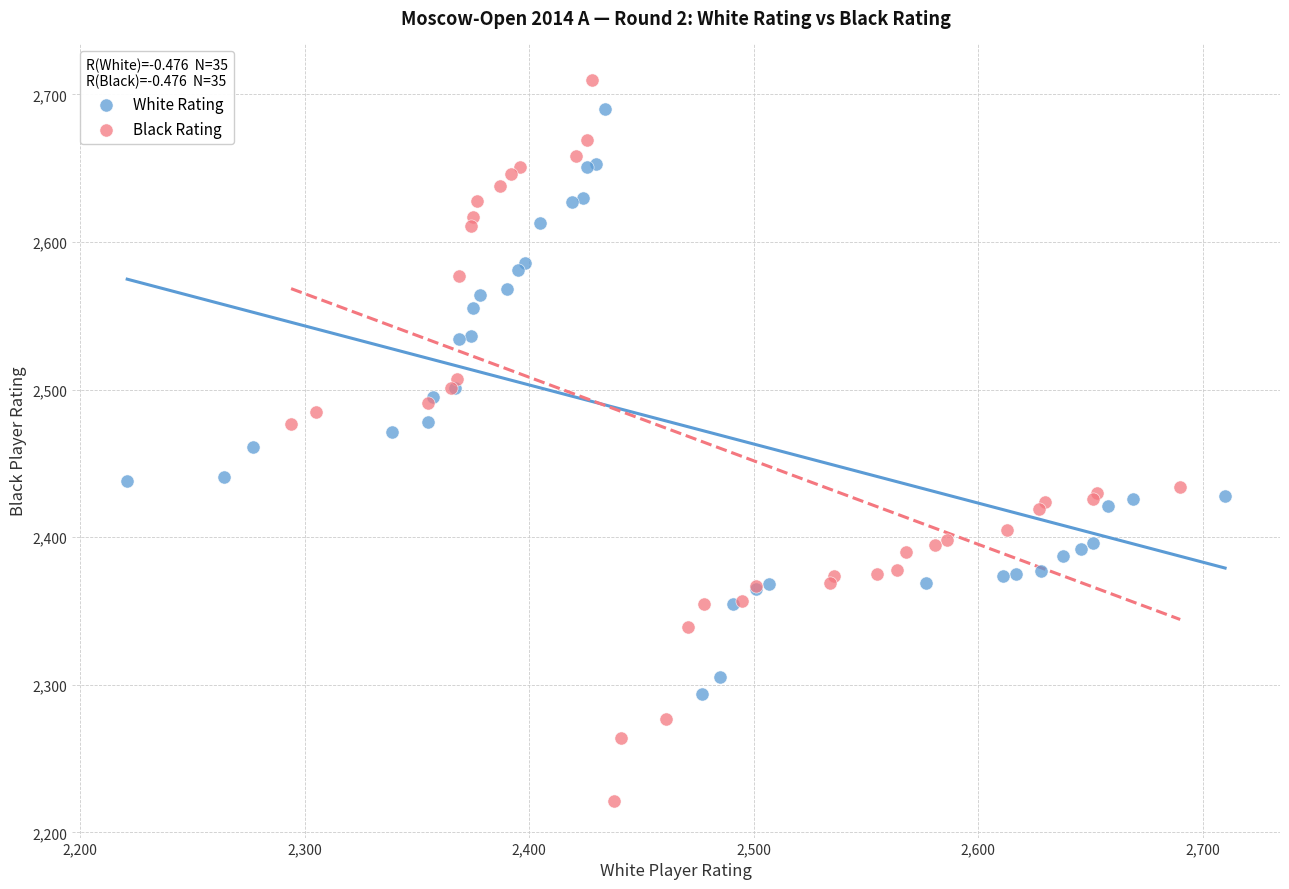

Which series has the largest Y range (max minus min)?

Black Rating